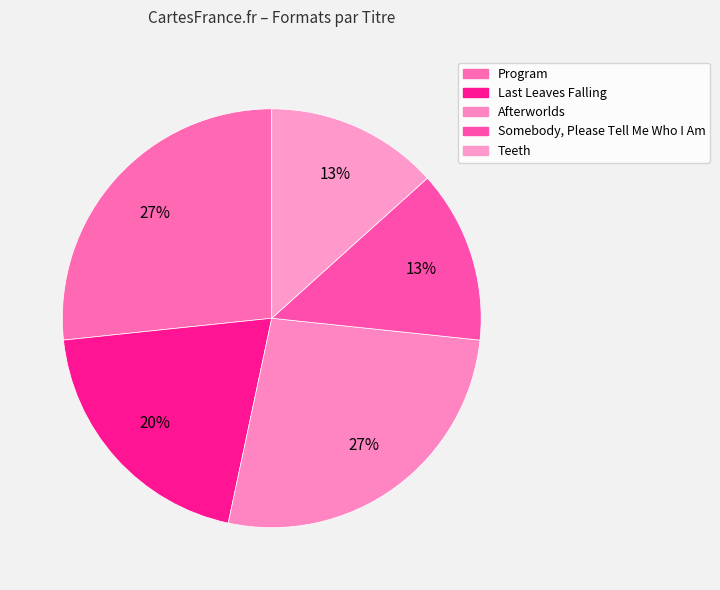

To the nearest percent, what portion does Somebody, Please Tell Me Who I Am represent?

13%